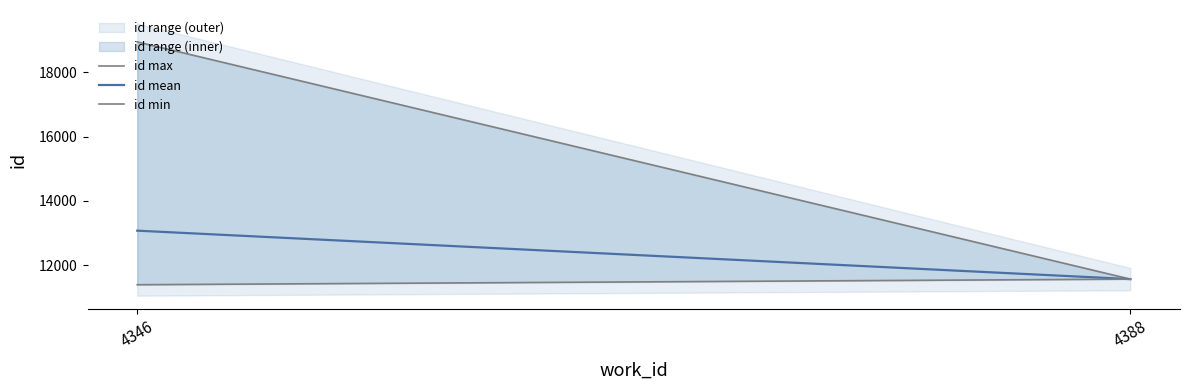

What is the difference between the values at 4346 and 4346?

7549